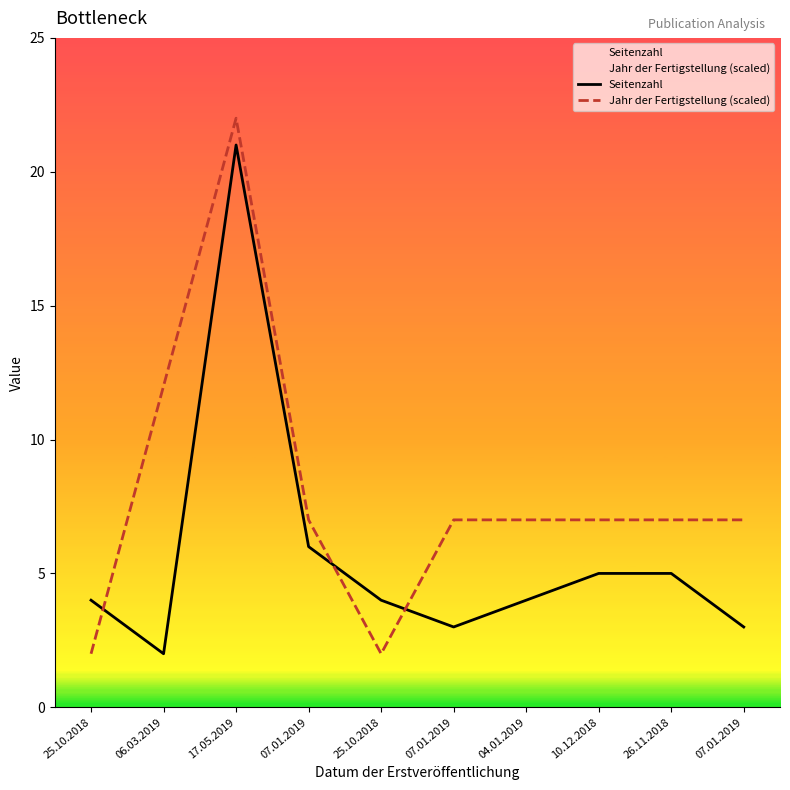

Which has a higher value, 26.11.2018 or 07.01.2019?

26.11.2018